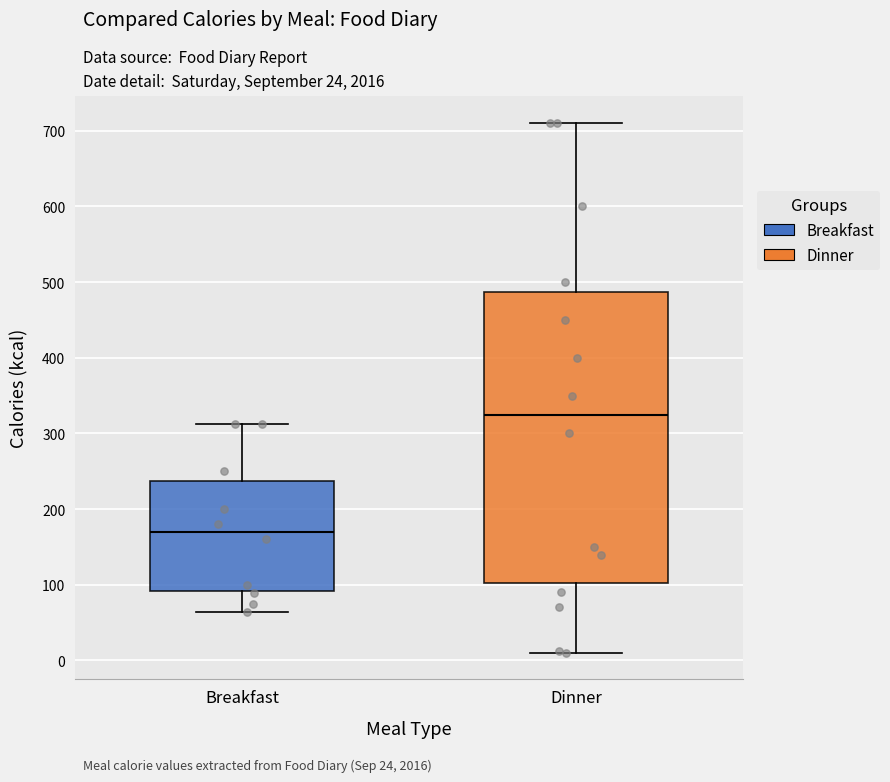

Reading left to right, read every box against the y-axis: the position of its median line, the range the box covers, and the ends of its whiskers. The values are not printed on the chart, so give them approximately, as read against the axis.

Breakfast: median 170, box 90 to 240, whiskers 60 to 310
Dinner: median 330, box 100 to 490, whiskers 10 to 710